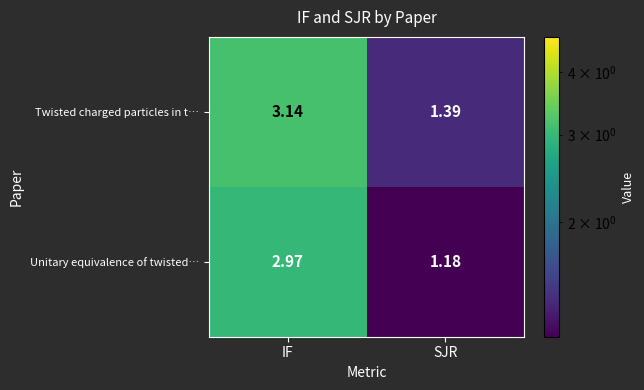

Rank the series by their average value, from highest to lowest.

Twisted charged particles in t…, Unitary equivalence of twisted…